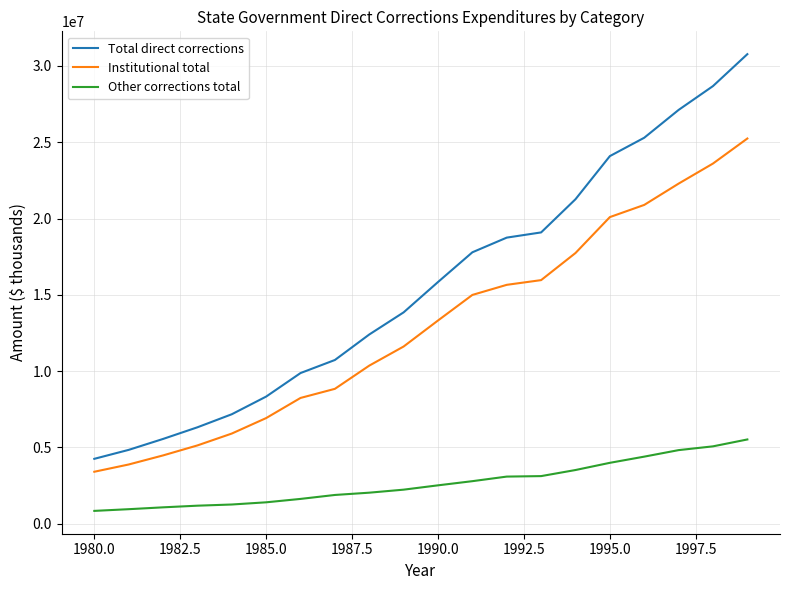

Which series has the largest total across all categories?

Total direct corrections